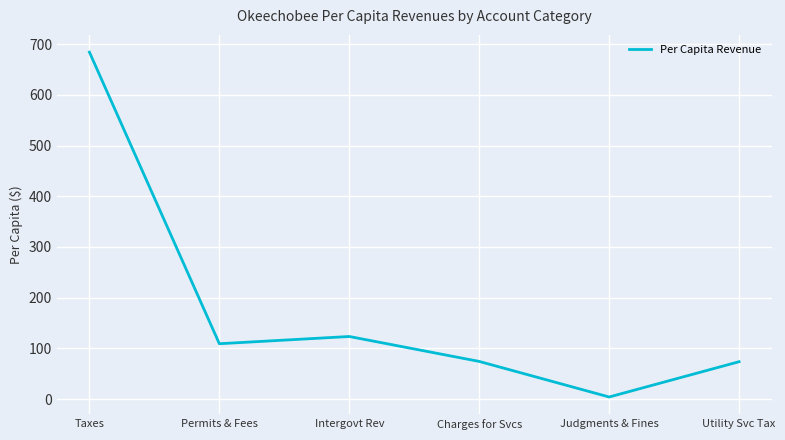

What is the minimum value shown in the chart?

4.3